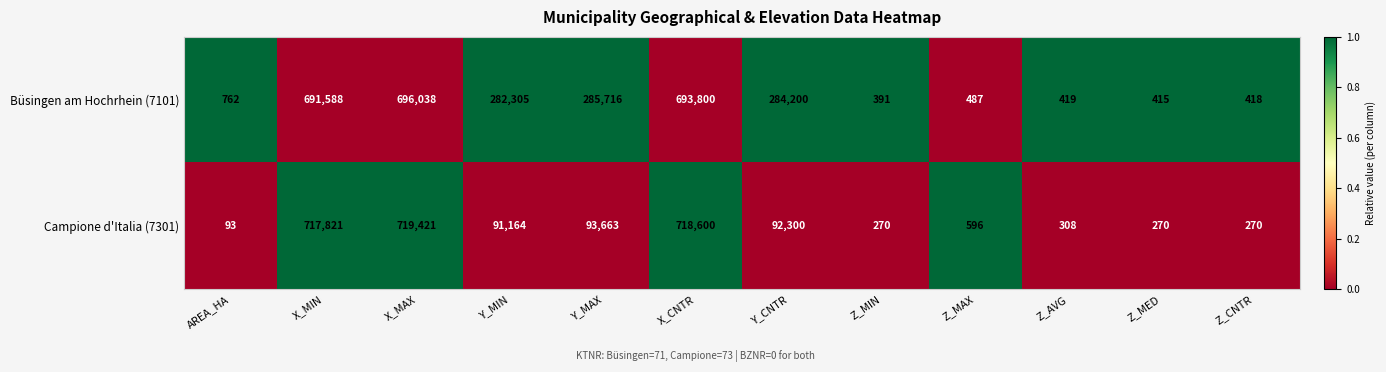

Reading left to right, transcribe all the data shown in this chart.

Büsingen am Hochrhein (7101): AREA_HA=762	X_MIN=691588	X_MAX=696038	Y_MIN=282305	Y_MAX=285716	X_CNTR=693800	Y_CNTR=284200	Z_MIN=391	Z_MAX=487	Z_AVG=419	Z_MED=415	Z_CNTR=418
Campione d'Italia (7301): AREA_HA=93	X_MIN=717821	X_MAX=719421	Y_MIN=91164	Y_MAX=93663	X_CNTR=718600	Y_CNTR=92300	Z_MIN=270	Z_MAX=596	Z_AVG=308	Z_MED=270	Z_CNTR=270